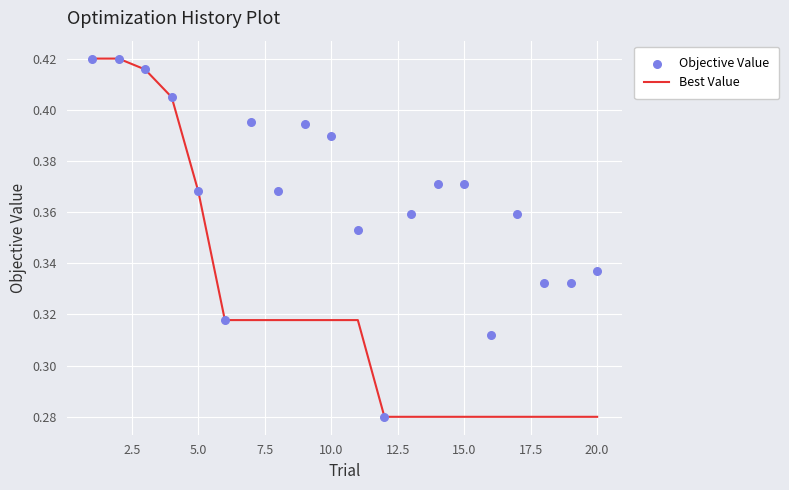

Which series contains the lowest Y value?

Best Value